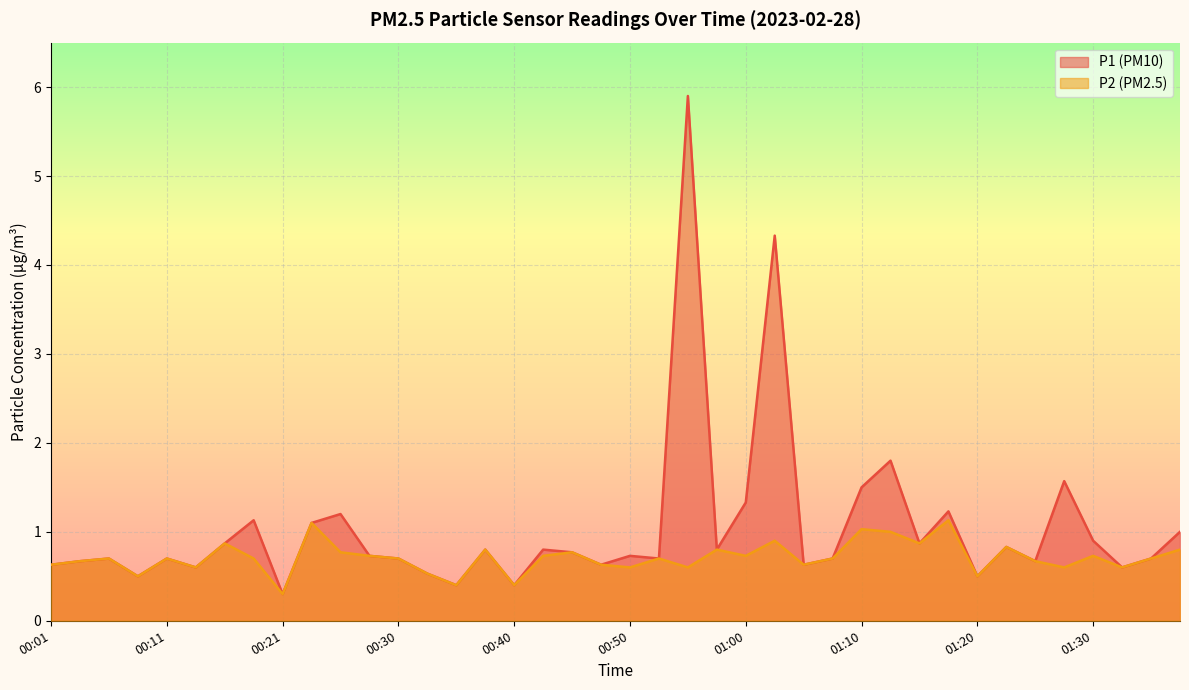

The value of P2 at 00:03 is 0.3. True or false?

False